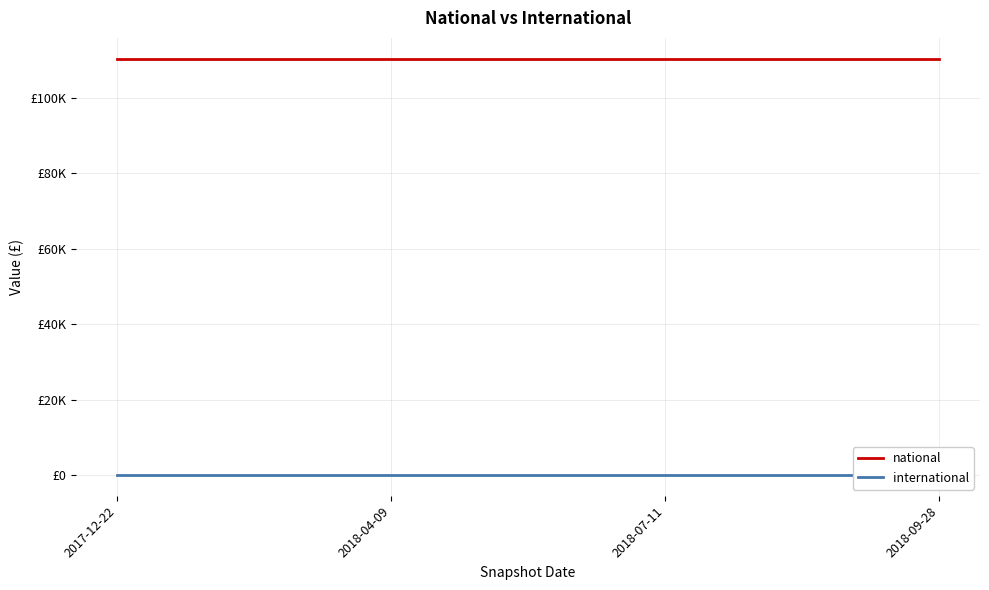

Which series has the largest total across all categories?

national